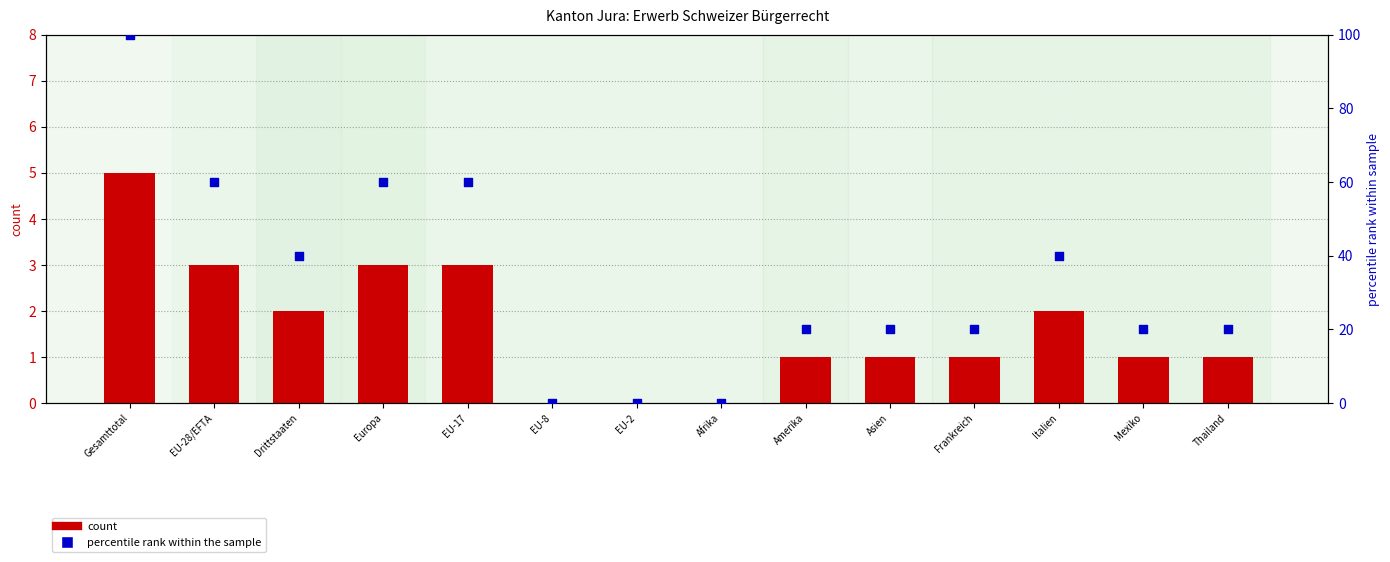

At how many categories does at least one series exceed 10?

11